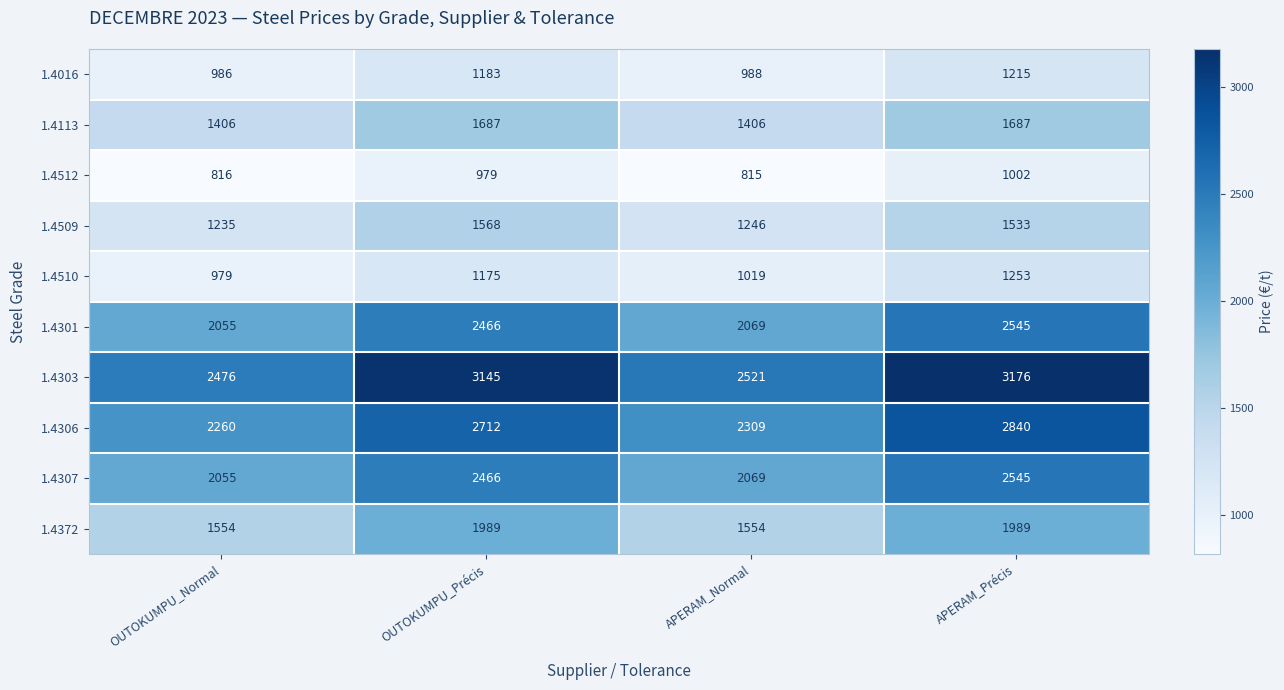

Which series has the largest range (max minus min)?

1.4303